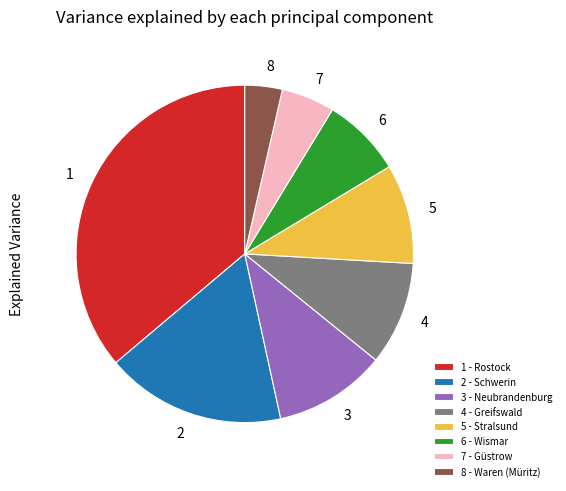

Do 2 and 1 together represent more than half of the pie?

Yes